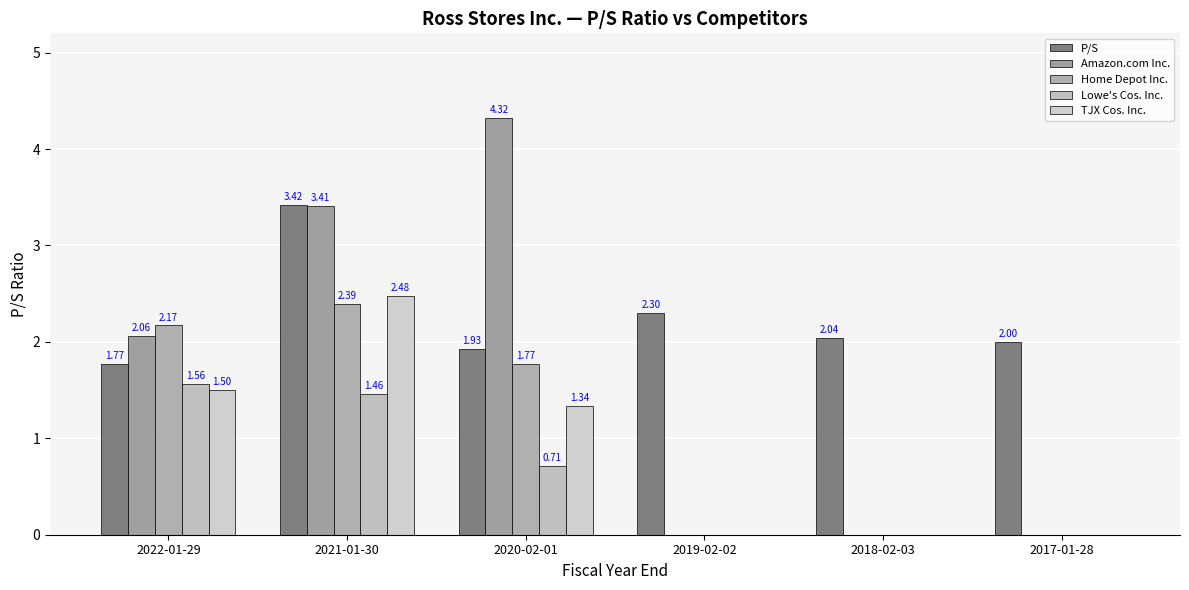

Is it true that TJX Cos. Inc. equals 0.0 at 2017-01-28?

True